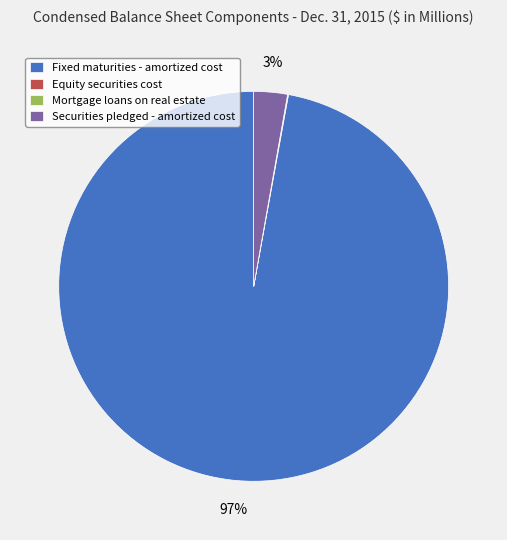

Is it true that Securities pledged - amortized cost is 3% of the pie?

True